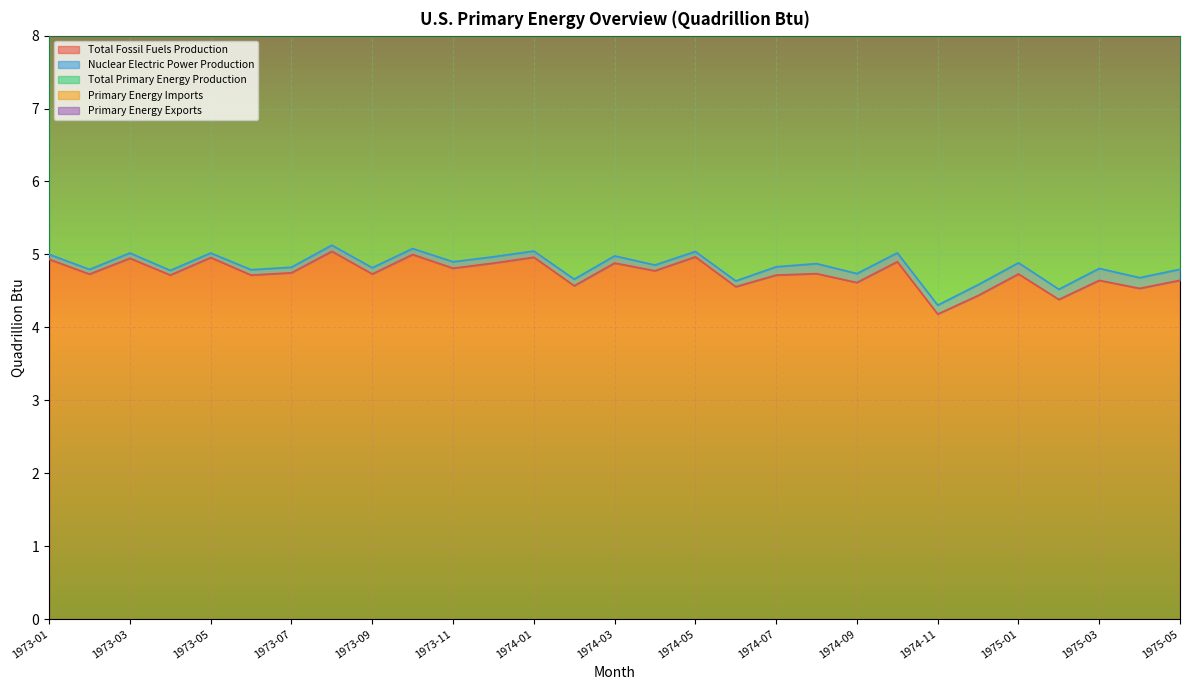

Read the Primary Energy Imports value at 1973-10.

1.3